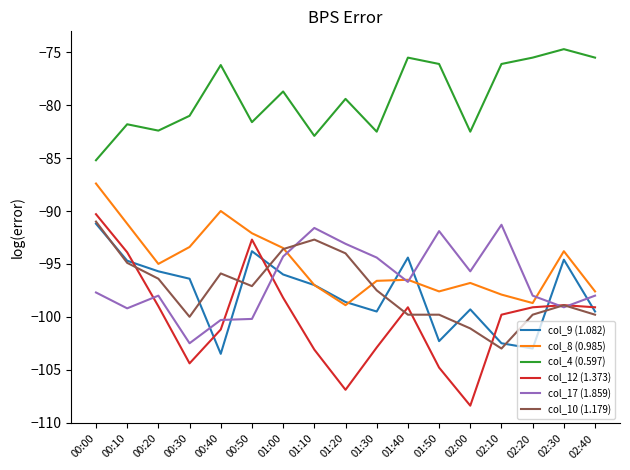

What is the total value across all series at 02:10?

-570.6